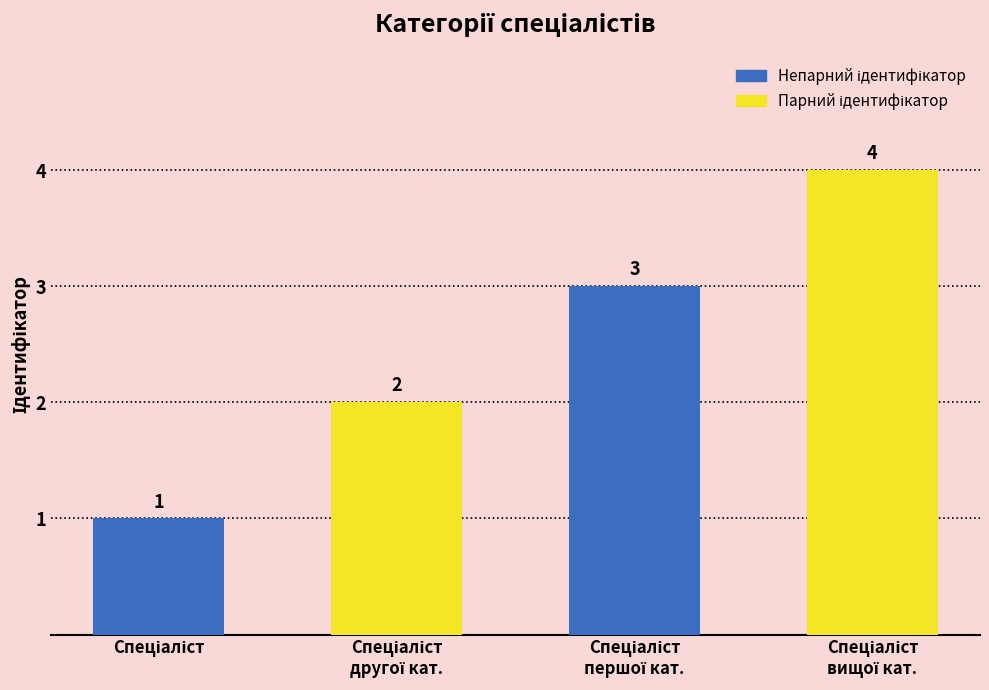

Reading left to right, what are all the values shown in this chart?

1	2	3	4